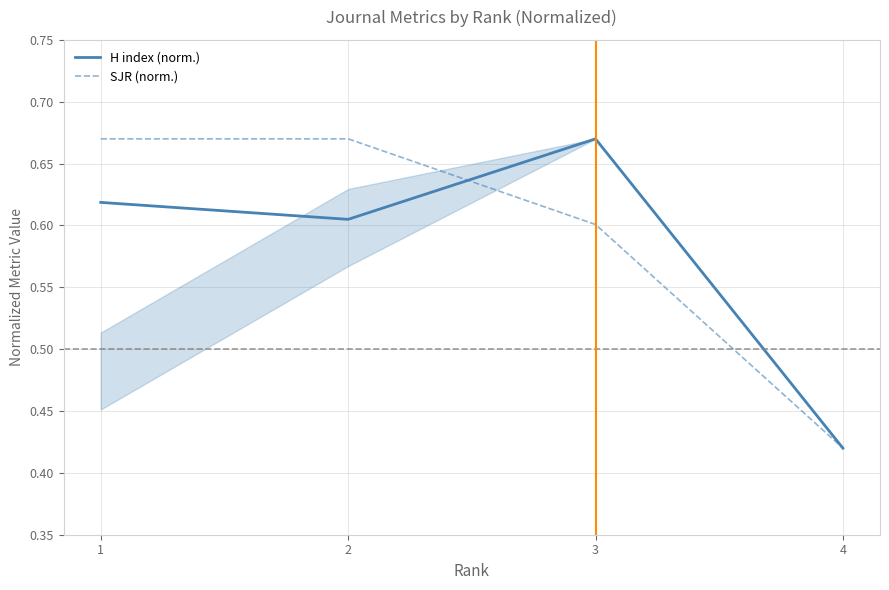

What is the value of the SJR (norm.) point at the 3rd from the left?

0.6